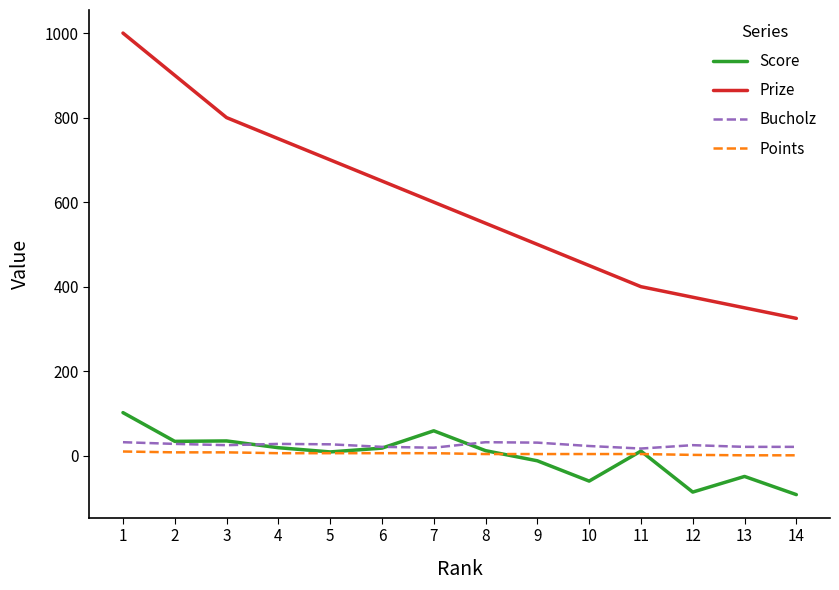

What is the minimum value for Prize?

325